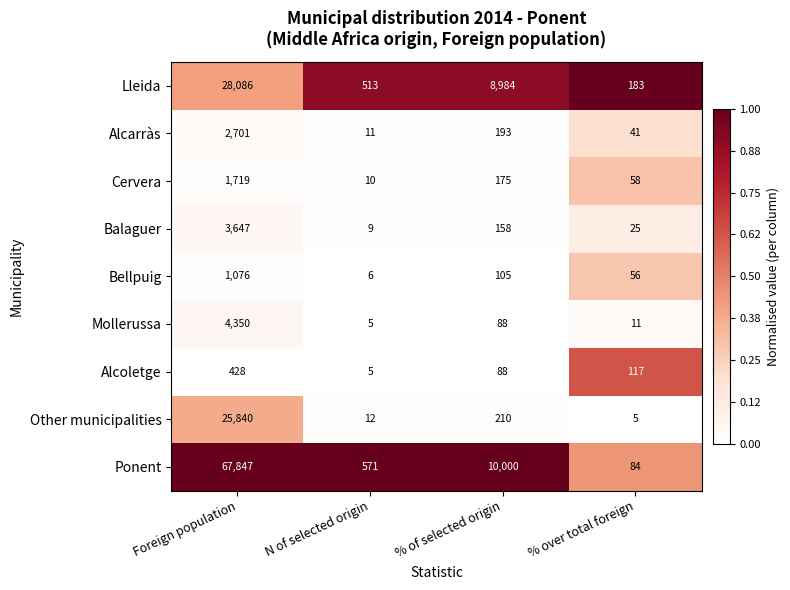

Count the number of data series in this chart.

9